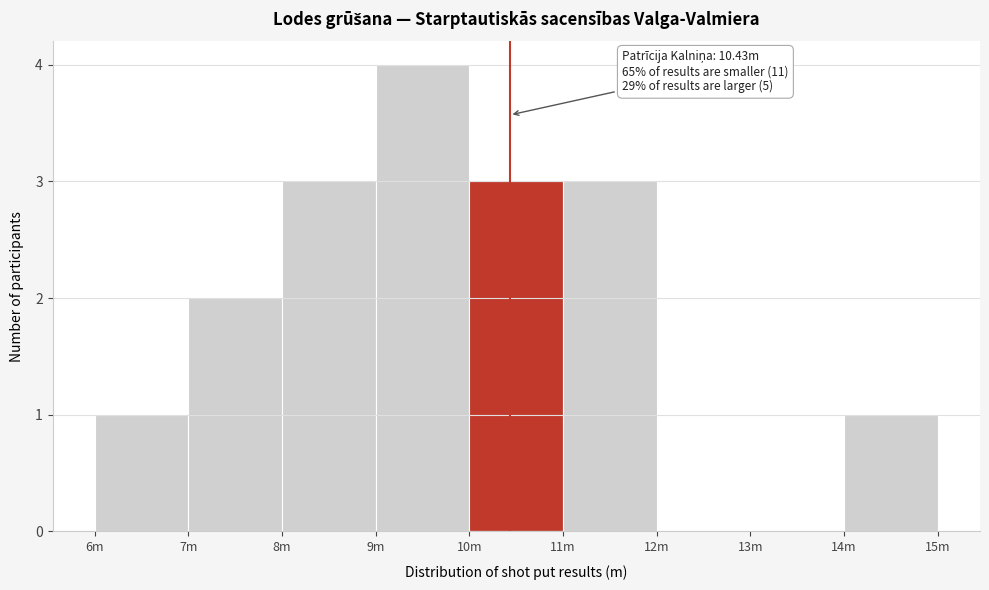

Reading left to right, what are all the values shown in this chart?

6m=1	7m=2	8m=3	9m=4	10m=3	11m=3	12m=0	13m=0	14m=1